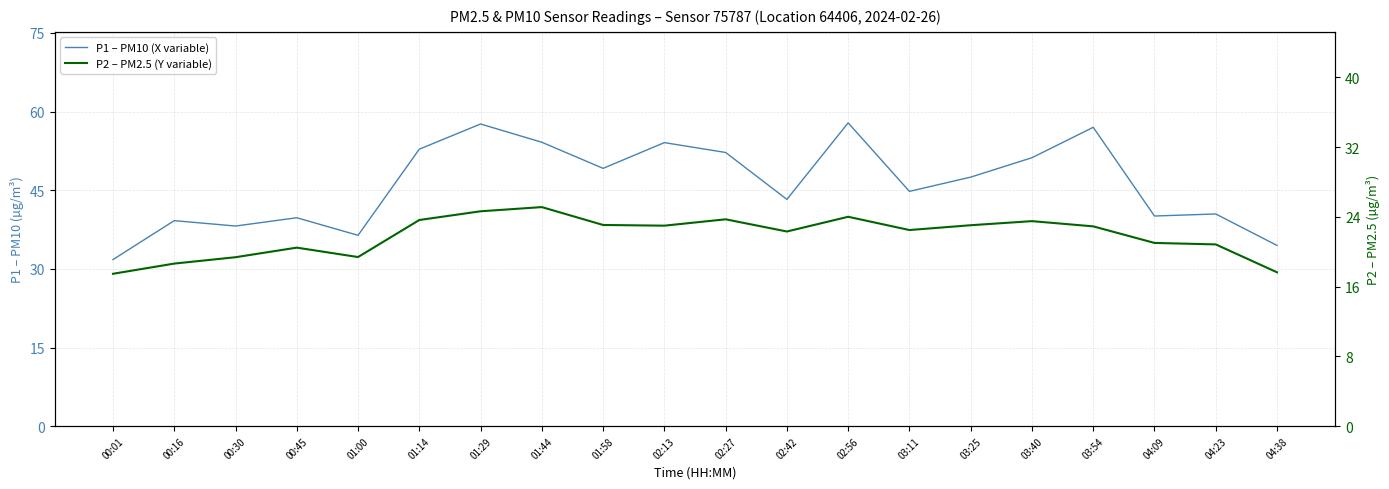

What is the difference between the second highest and second lowest values in the P1 – PM10 (X variable) series?

23.2